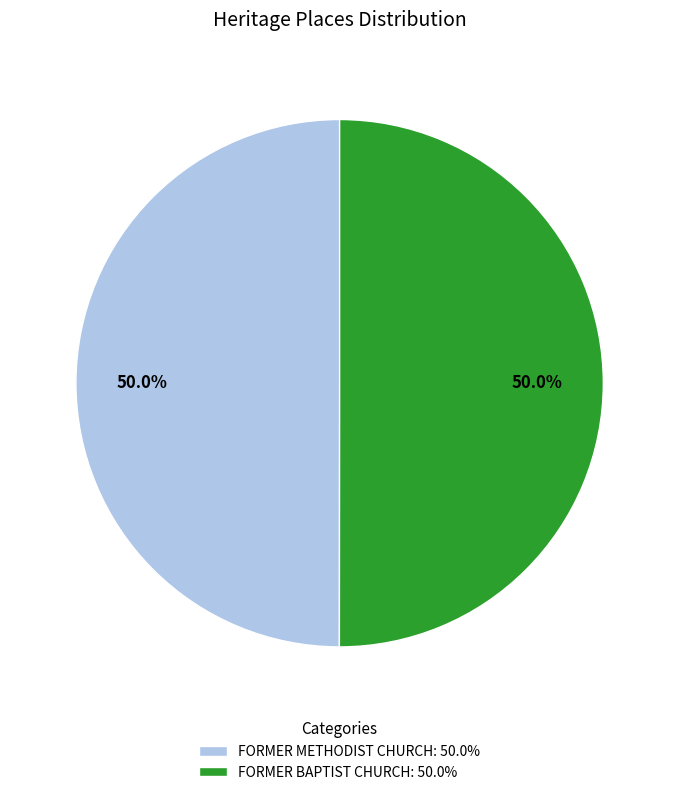

Approximately how many times larger is the value at FORMER BAPTIST CHURCH: 50.0% compared to FORMER METHODIST CHURCH: 50.0%?

1.0